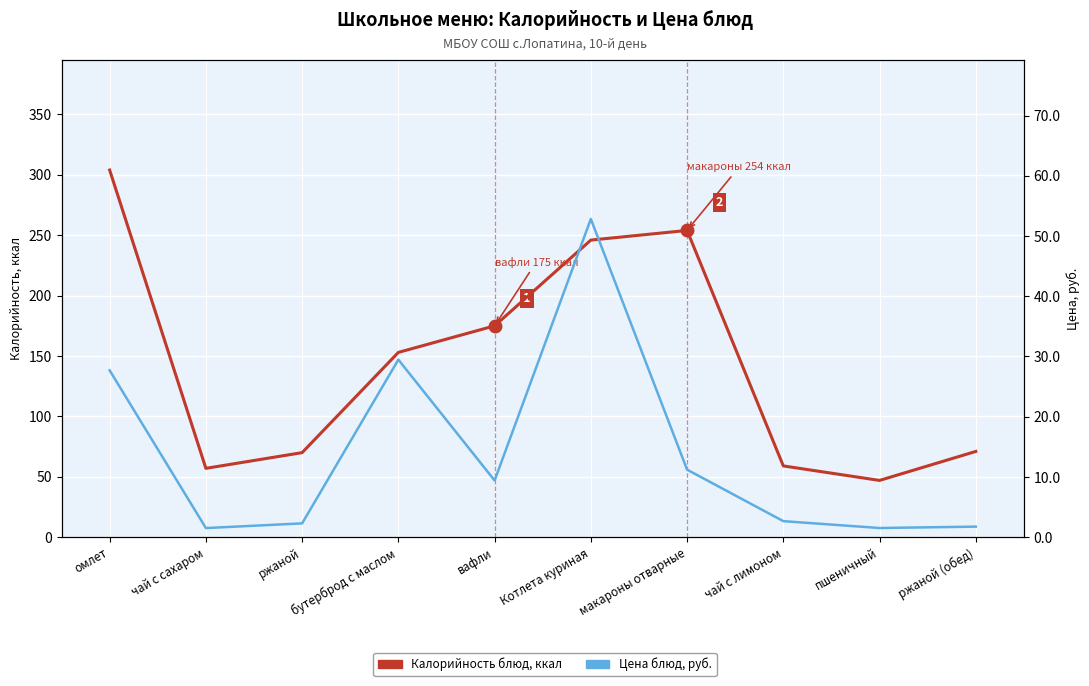

What is the difference between the Цена, руб. values at чай с сахаром and омлет?

26.2